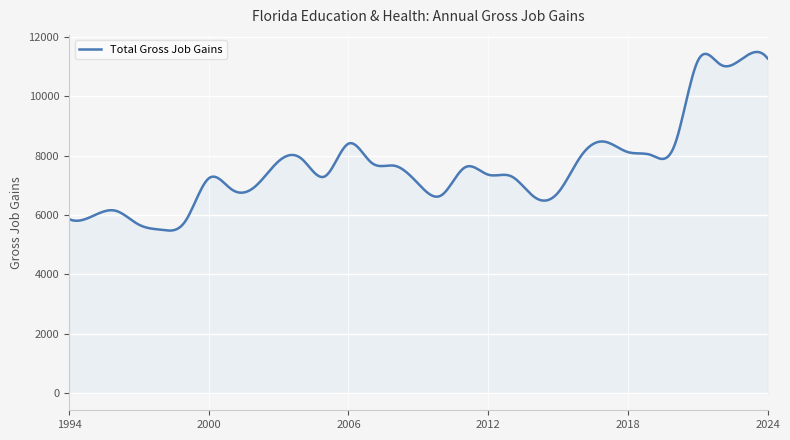

What is the difference between the maximum and minimum values?

6011.8